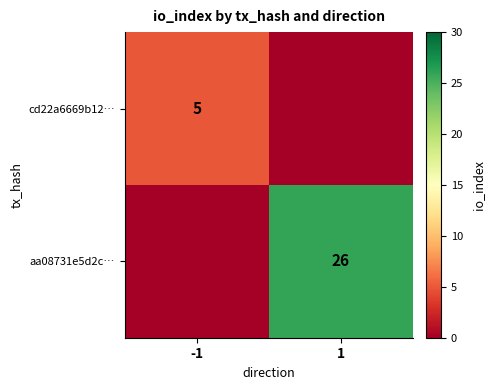

True or false: aa08731e5d2c… has a value of 26 at 1.

True